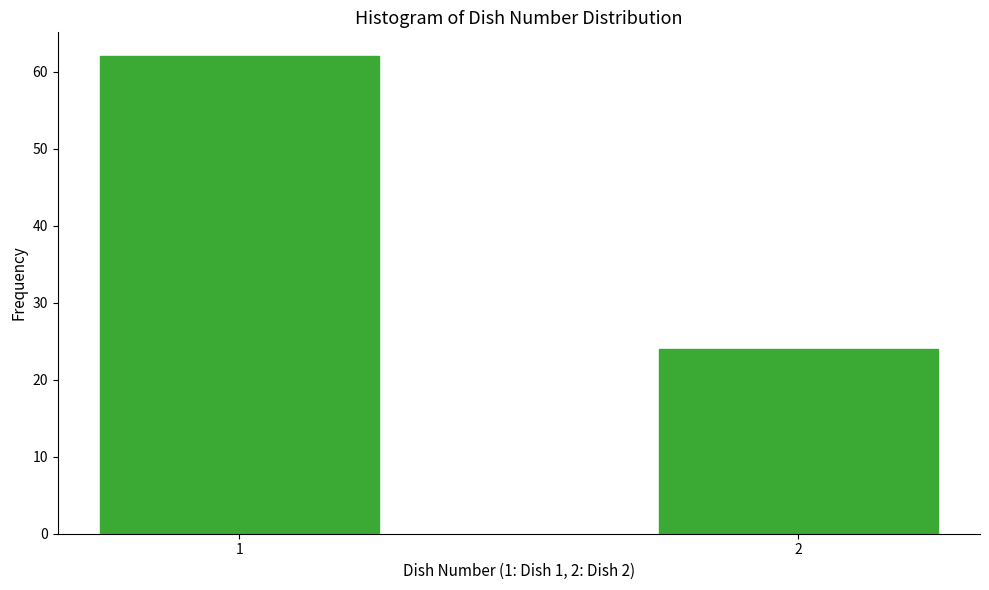

Reading right to left, what are all the values shown in this chart?

2=24	1=62